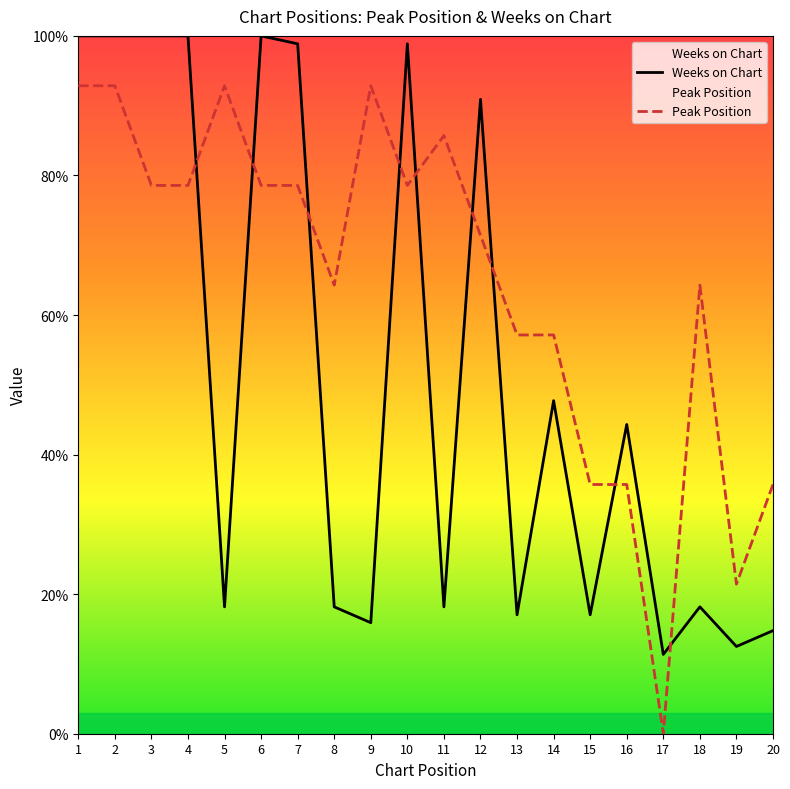

Is the value of Peak Position at 17 greater than the value of Weeks on Chart at 4?

No